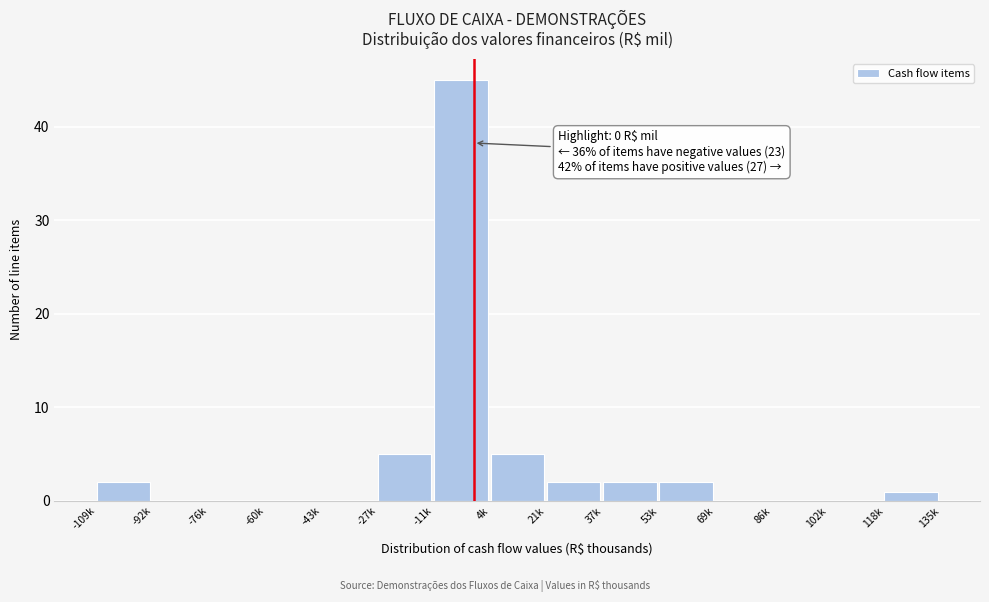

Which has a higher value, -92k or 37k?

37k